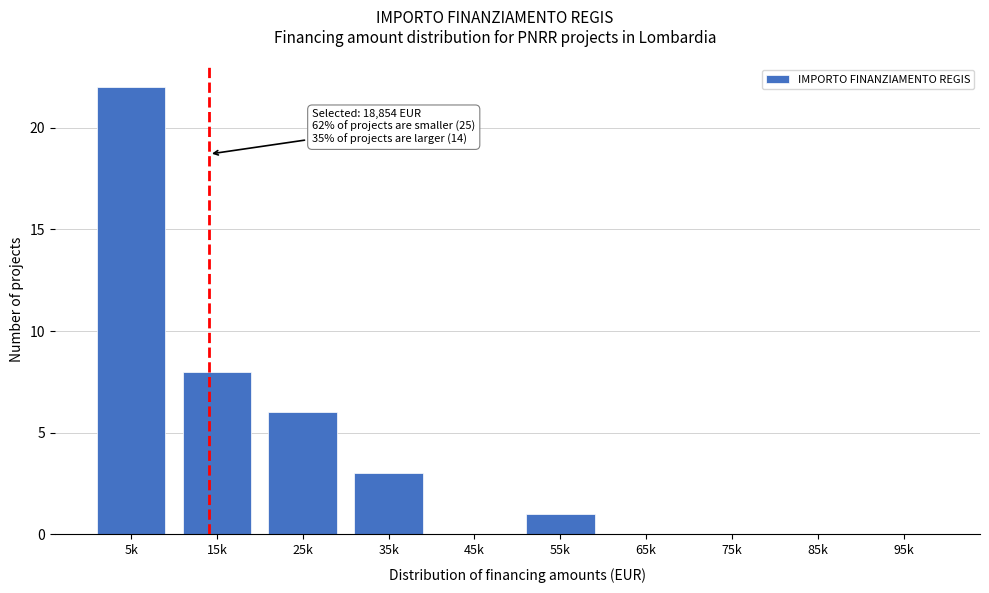

Reading left to right, what are all the values shown in this chart?

5k=22	15k=8	25k=6	35k=3	45k=0	55k=1	65k=0	75k=0	85k=0	95k=0